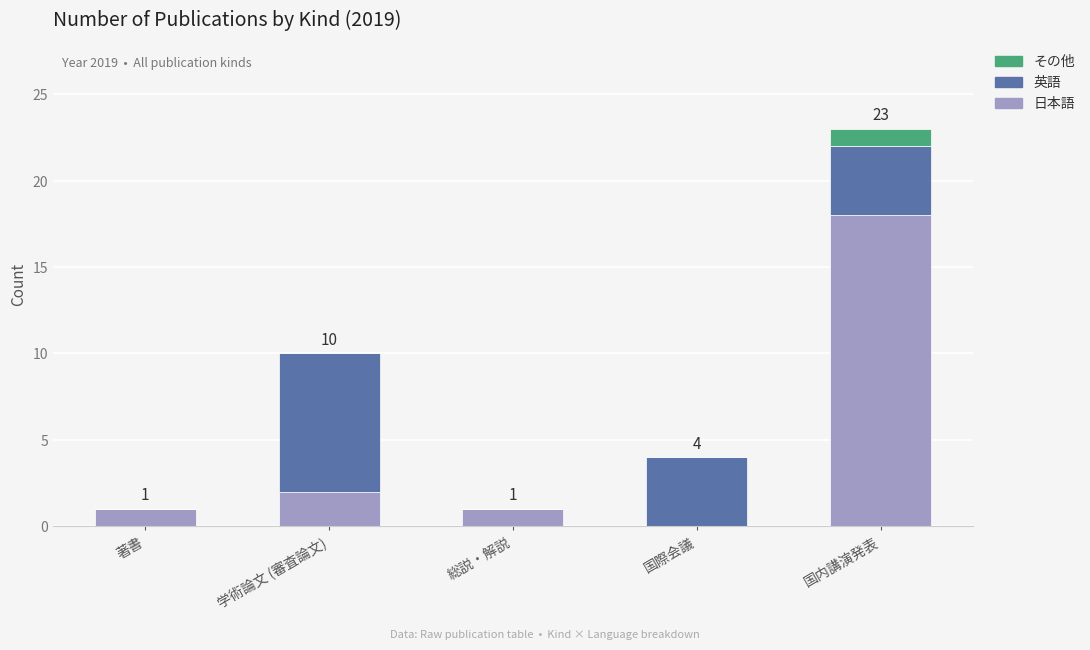

The value of 日本語 at 著書 is 0. True or false?

False